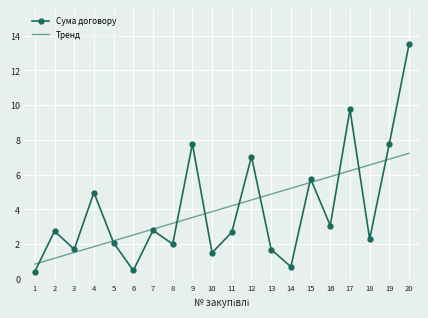

Which series has the widest spread of values?

Сума договору